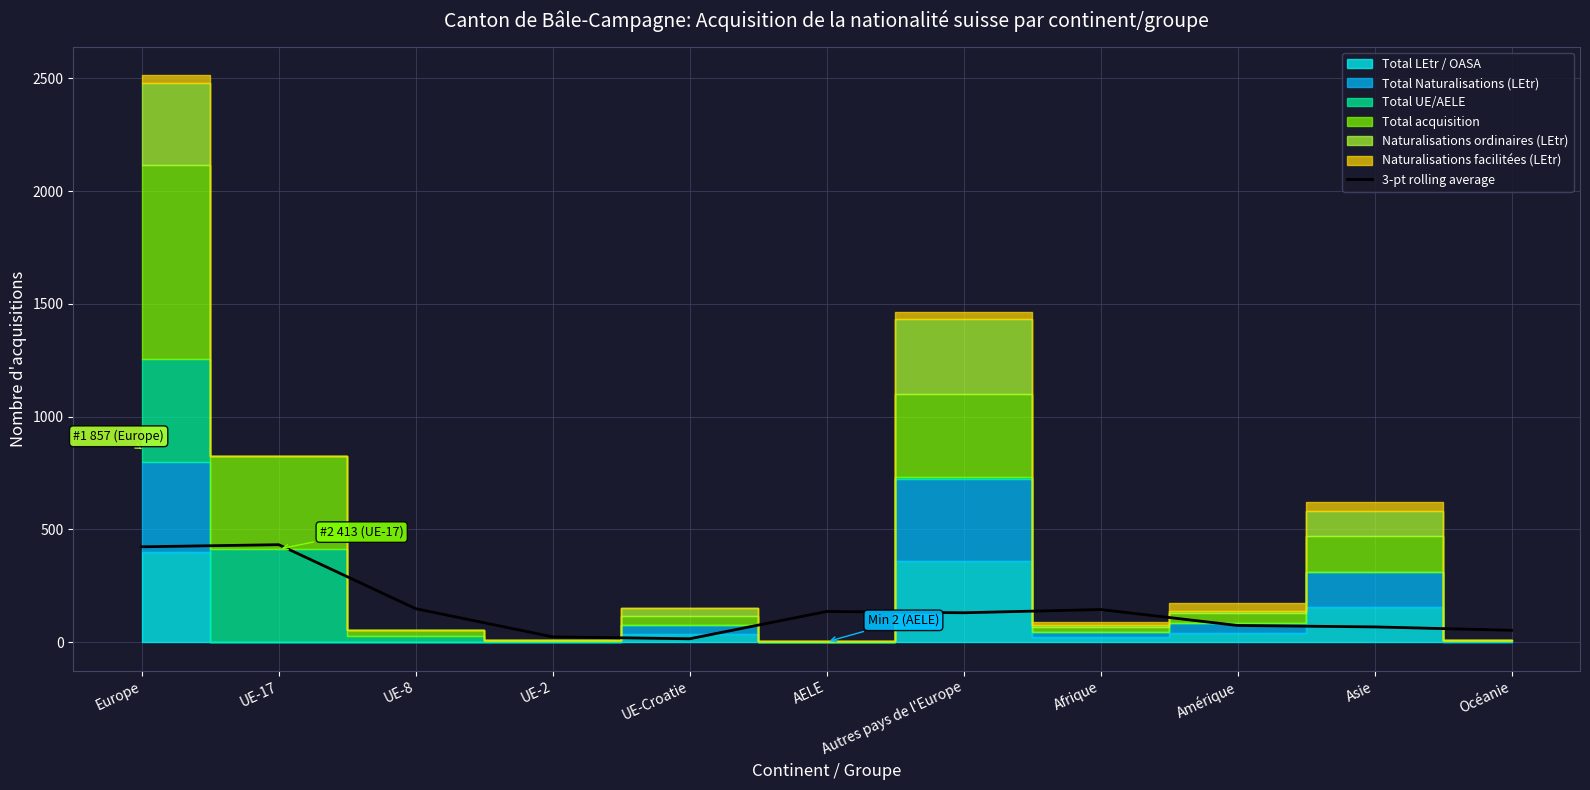

What is the difference between the maximum and second lowest values?

408.3